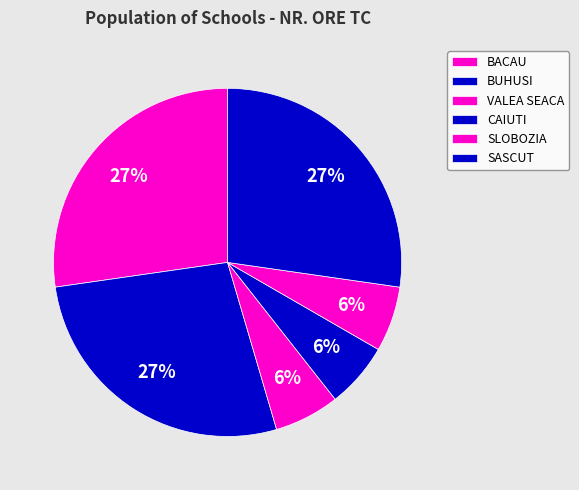

What percentage is the CAIUTI slice, to the nearest percent?

6%